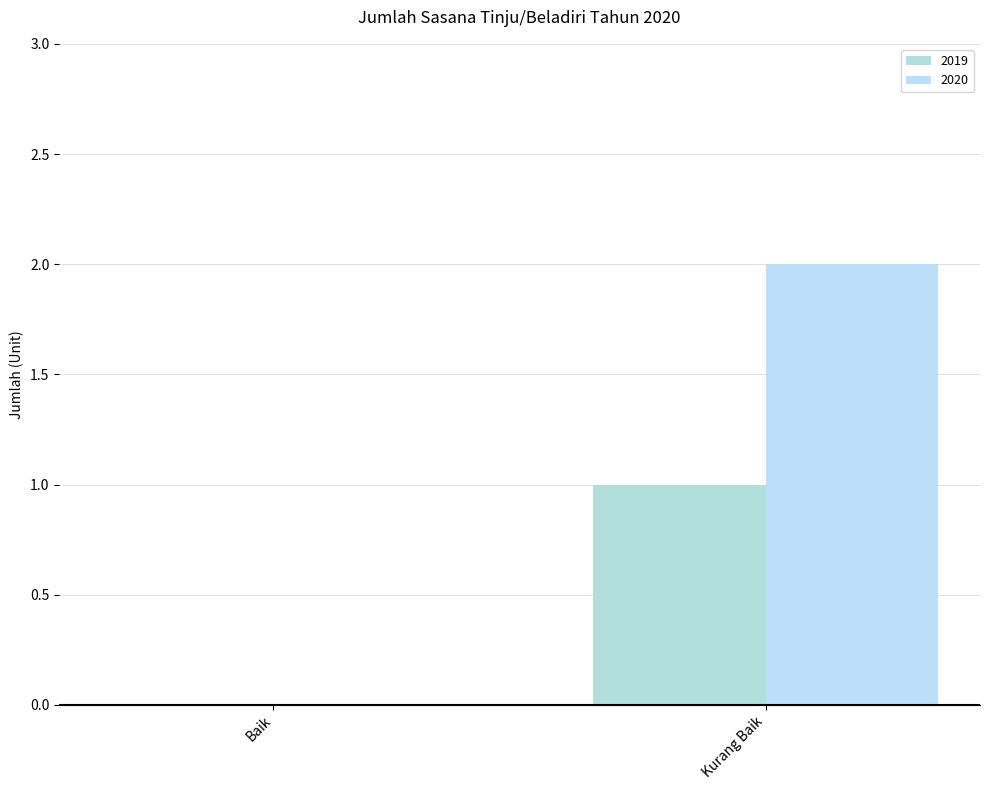

How many groups of bars are there?

2